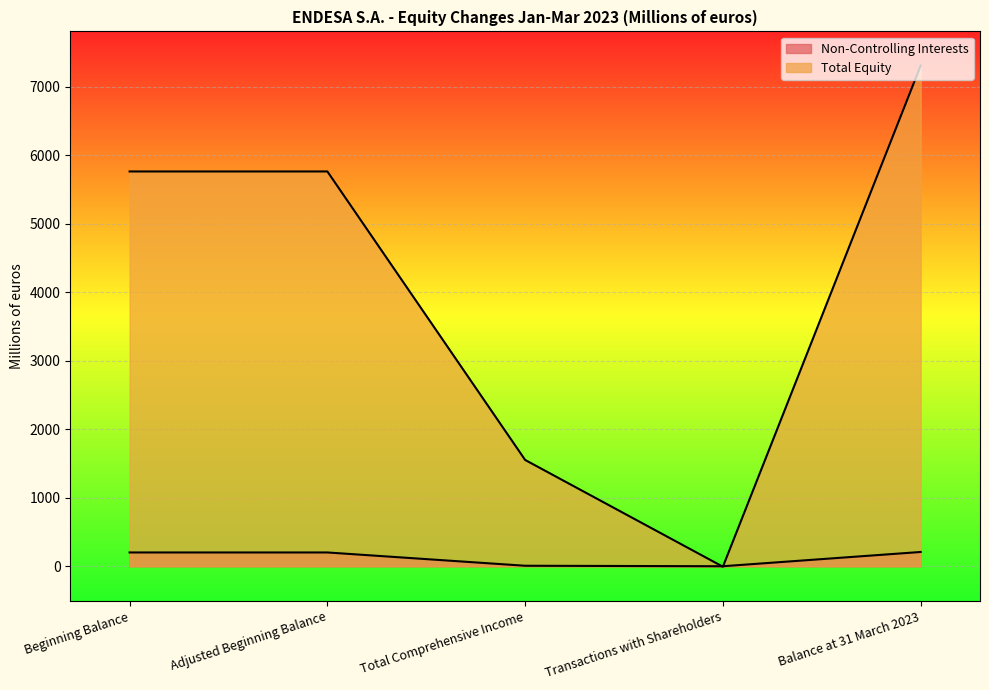

Which series has the largest total across all categories?

Total Equity